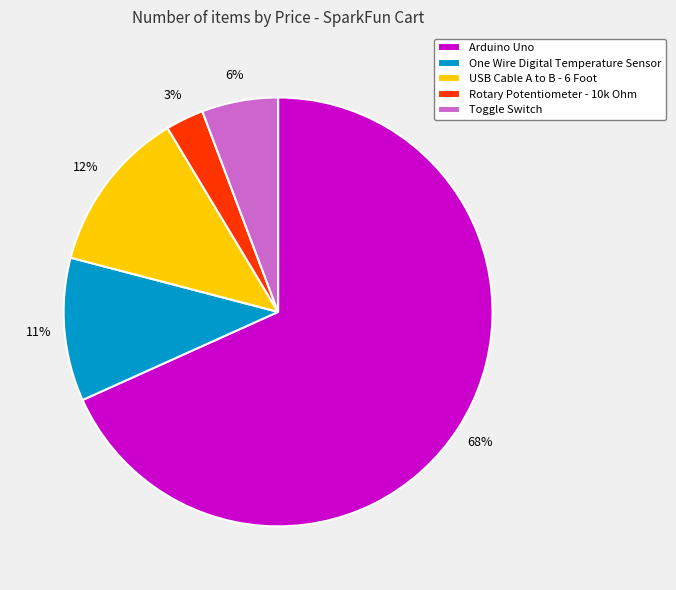

Is it true that One Wire Digital Temperature Sensor is 5% of the pie?

False